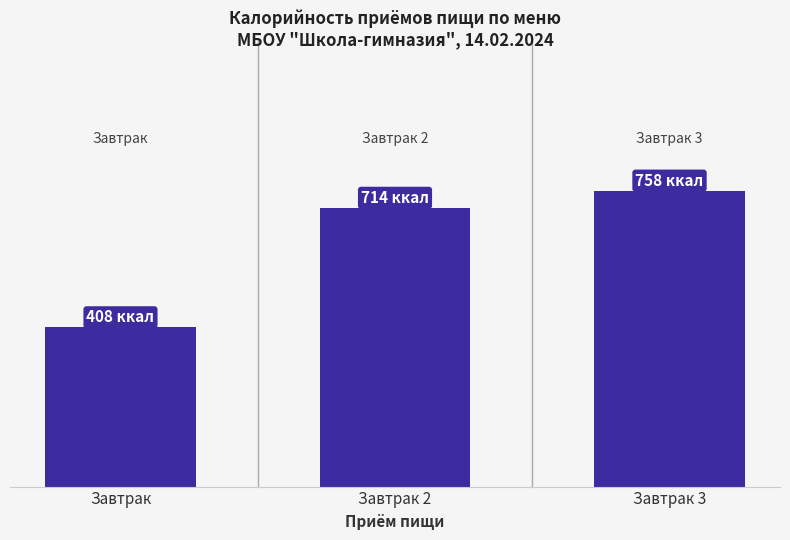

The chart shows a value of 408 at Завтрак. True or false?

True